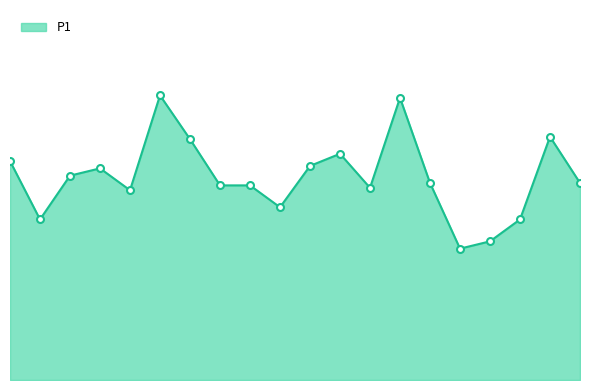

Reading left to right, extract all data points from this chart.

9.0	6.6	8.4	8.7	7.8	11.7	9.9	8.0	8.0	7.1	8.8	9.3	7.9	11.6	8.1	5.4	5.7	6.6	10.0	8.1